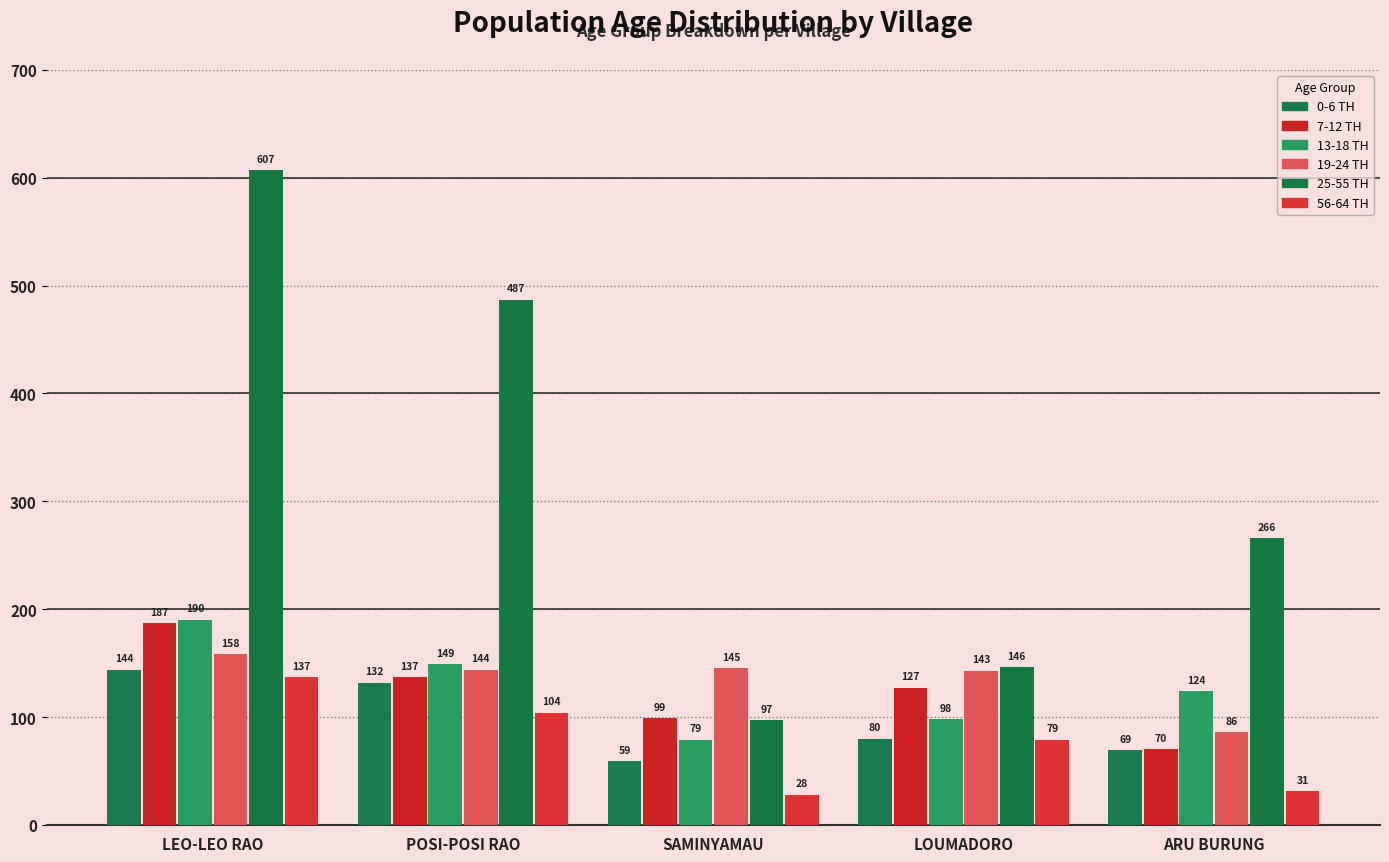

True or false: 19-24 TH has a value of 66 at POSI-POSI RAO.

False